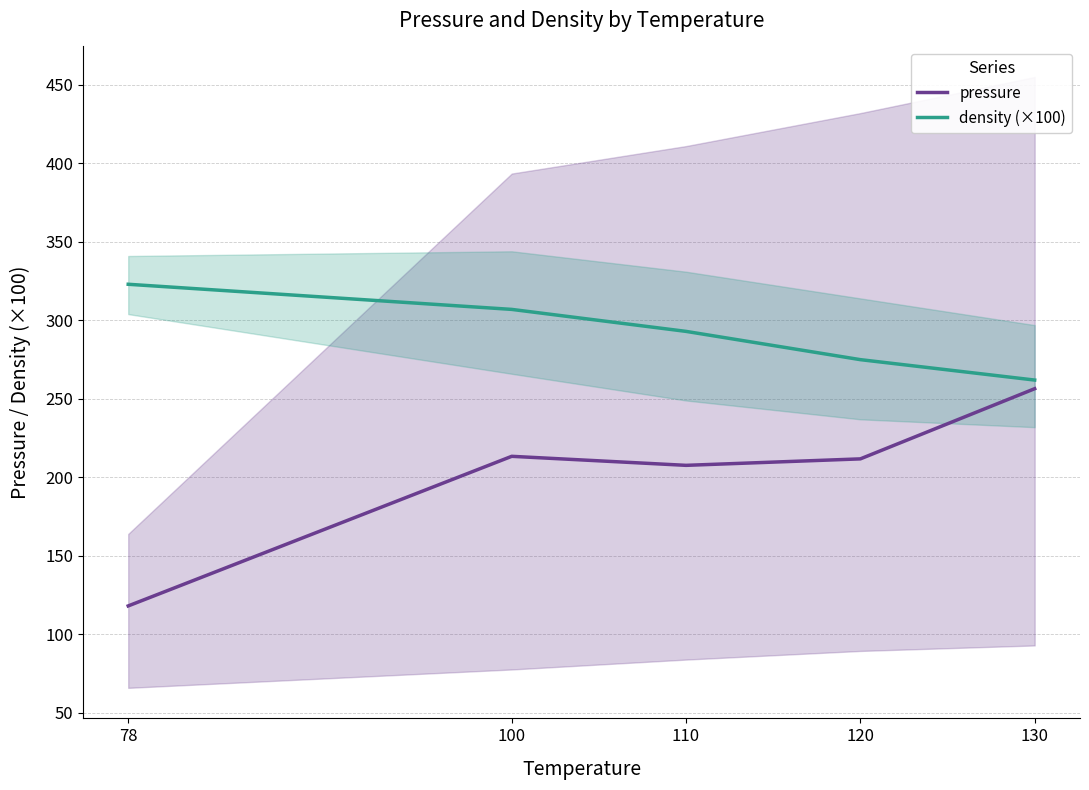

What is the smallest value displayed?

118.2